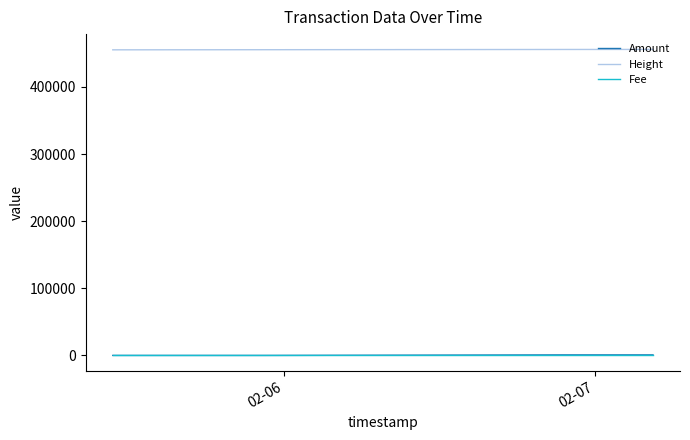

What is the maximum value shown in the chart?

455793